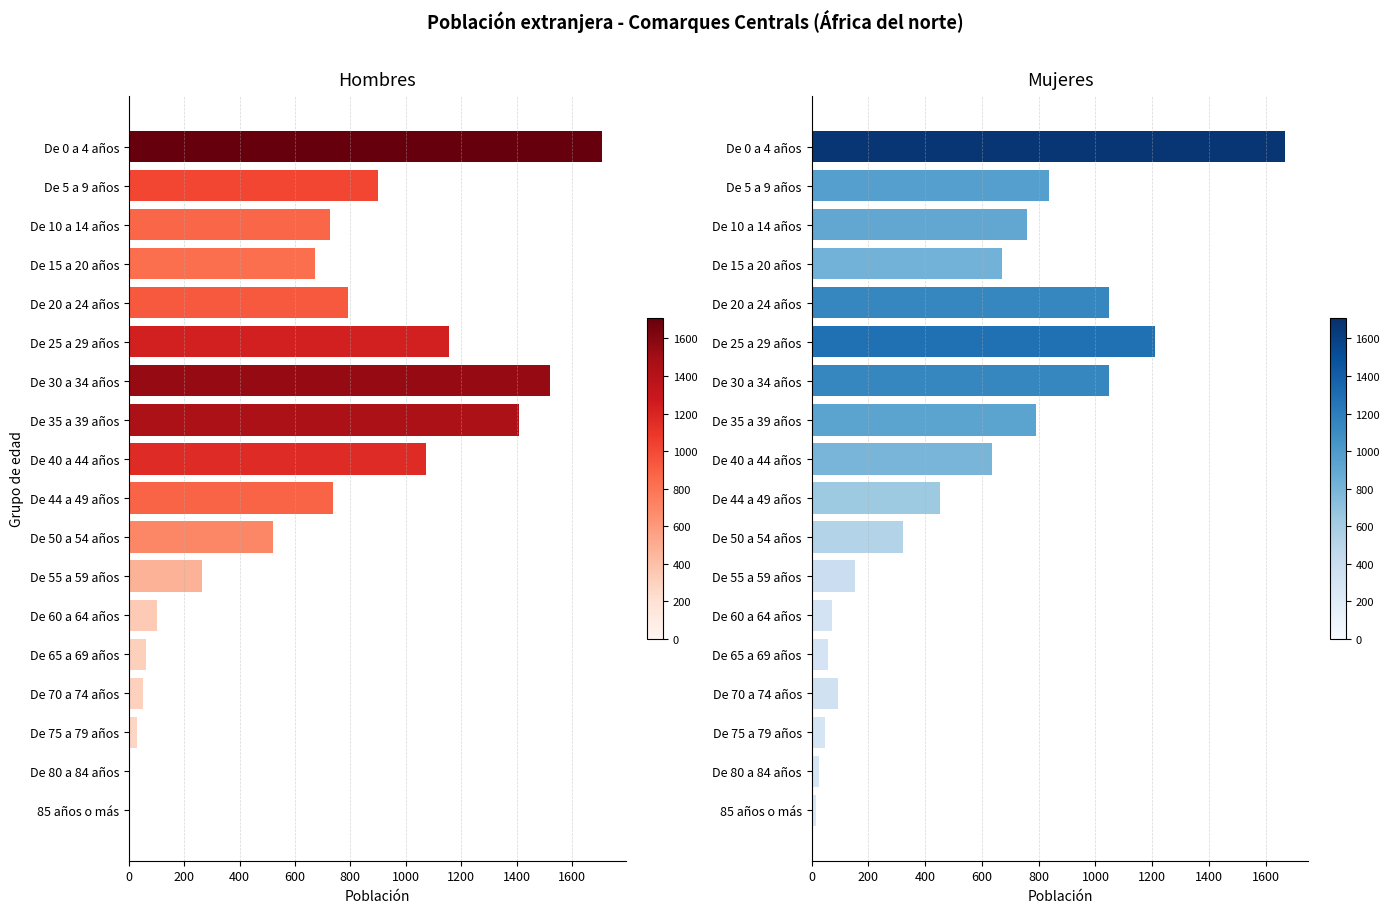

Are the bars horizontal?

Yes